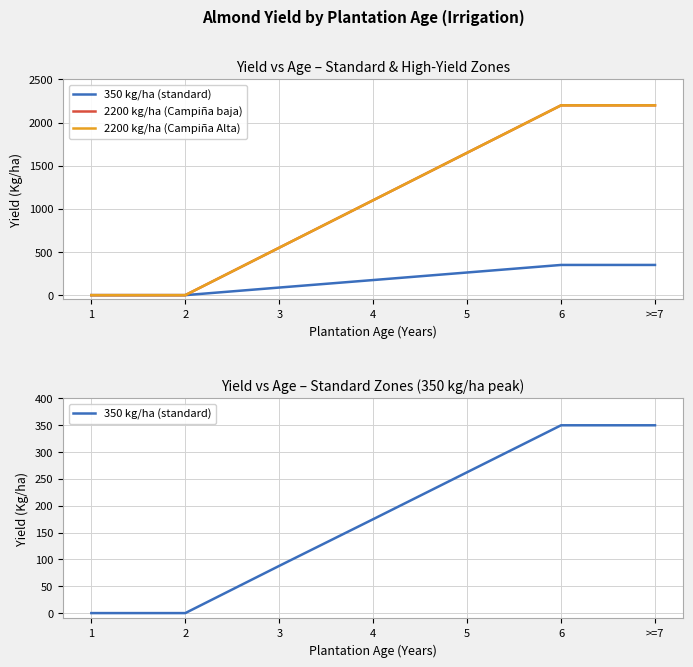

Rank the categories by 350 kg/ha (standard) value from highest to lowest.

6, >=7, 5, 4, 3, 1, 2